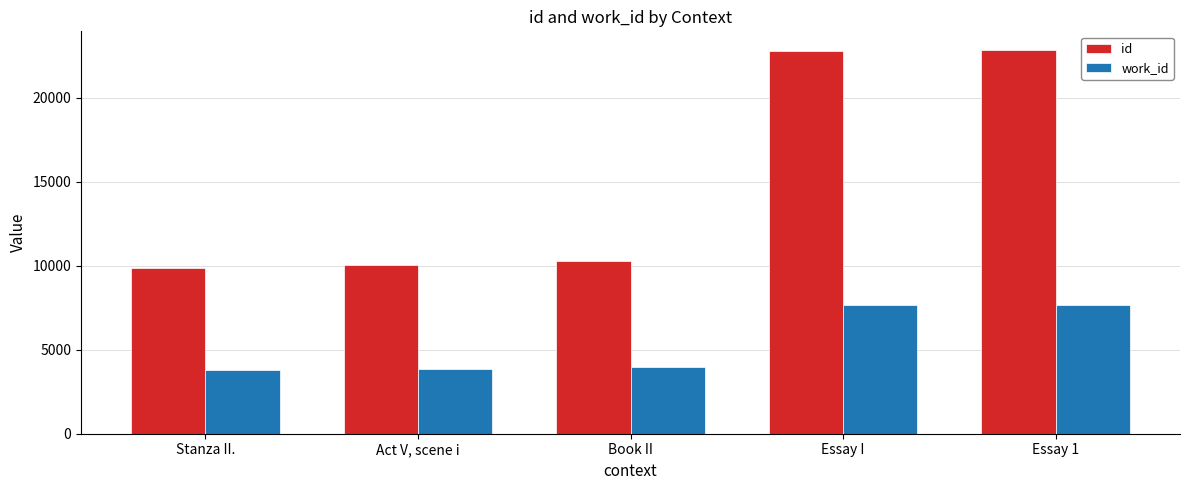

What is the difference between the maximum and minimum values in the work_id series?

3862